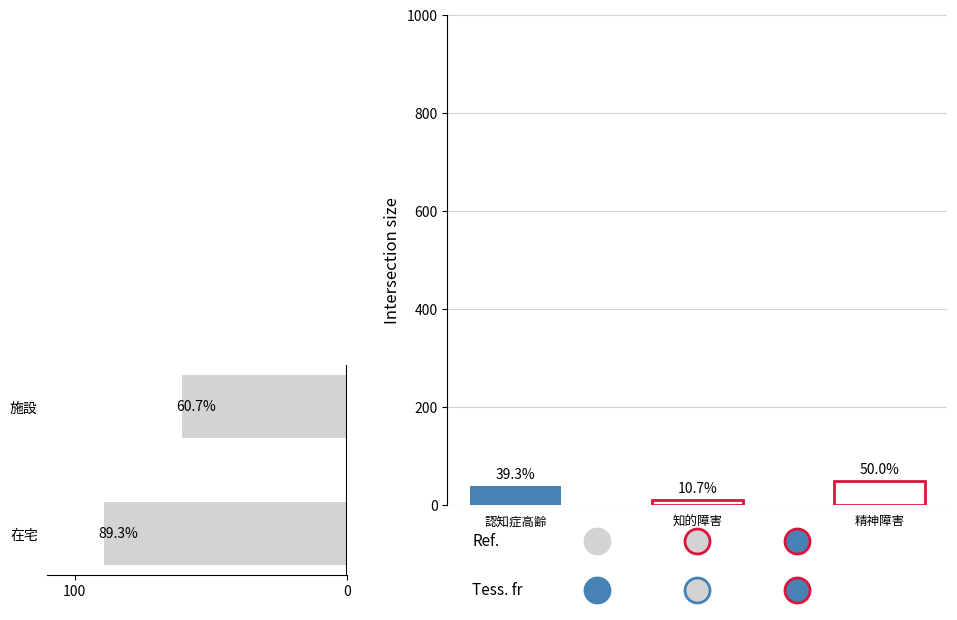

Approximately how many times larger is the value at 施設 compared to 在宅?

0.7